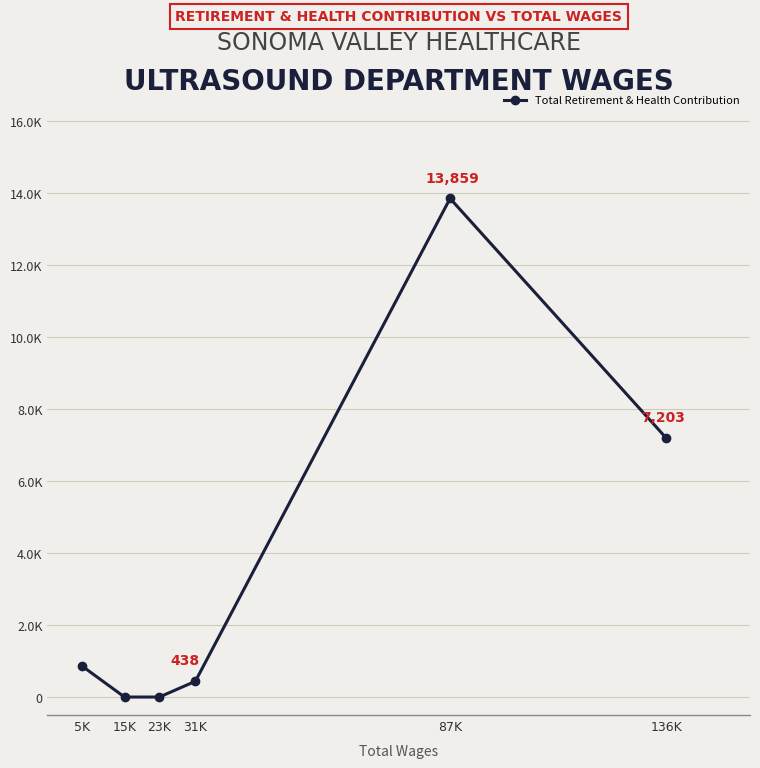

Does the chart have visible grid lines?

Yes